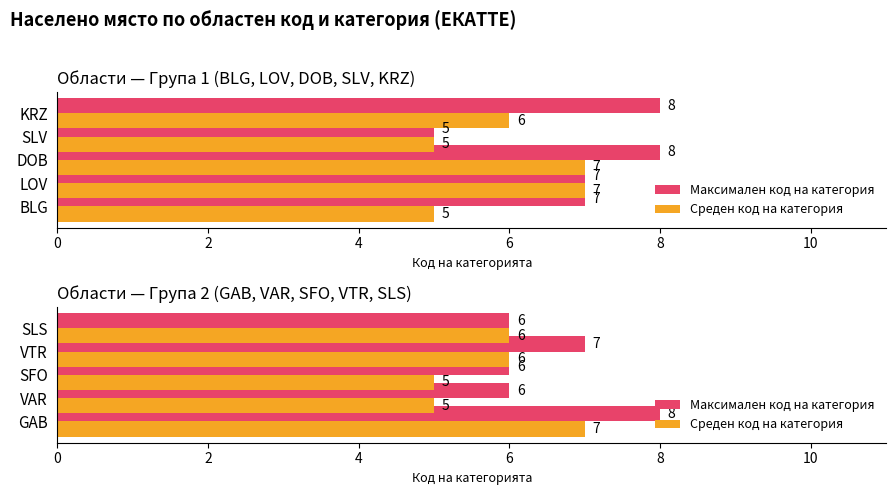

True or false: Среден код на категория has a value of 2 at VAR.

False